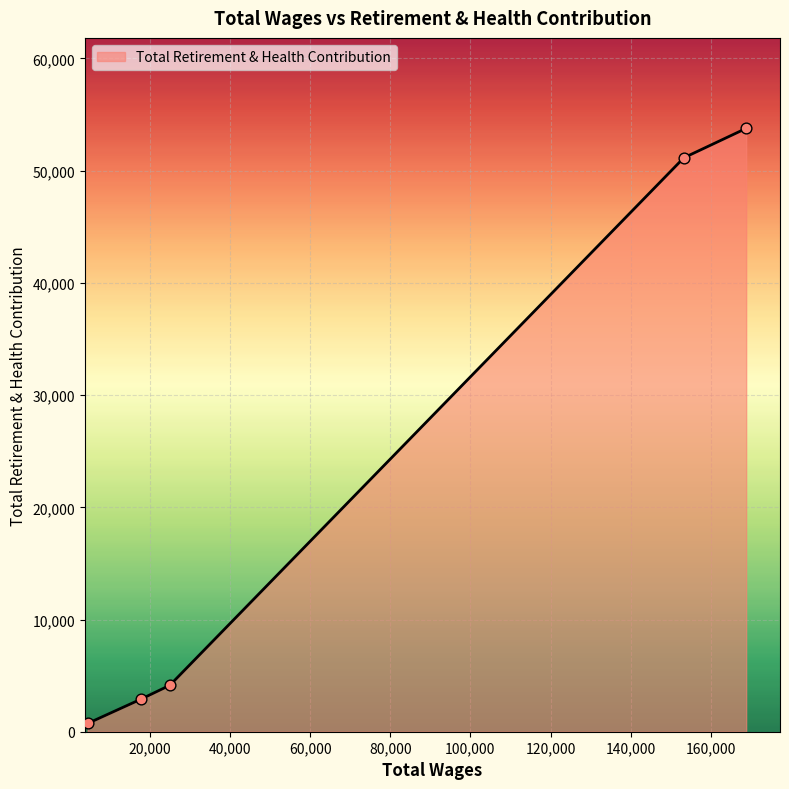

What is the greatest value displayed?

53768